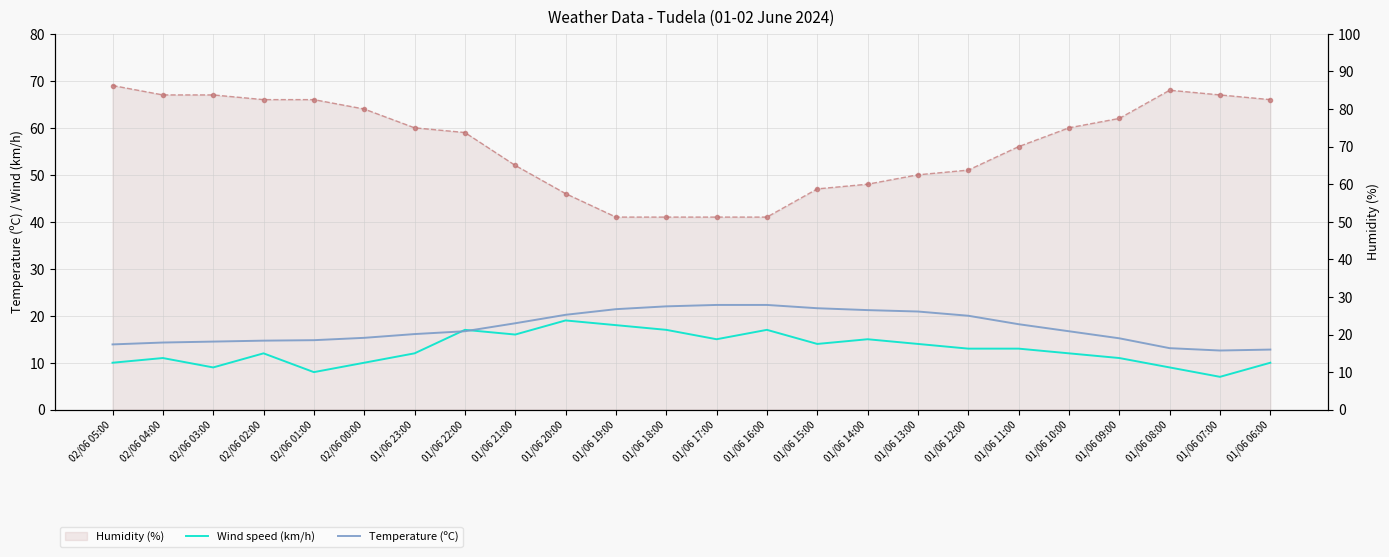

Where does the Wind speed (km/h) series first go above 13?

01/06 22:00